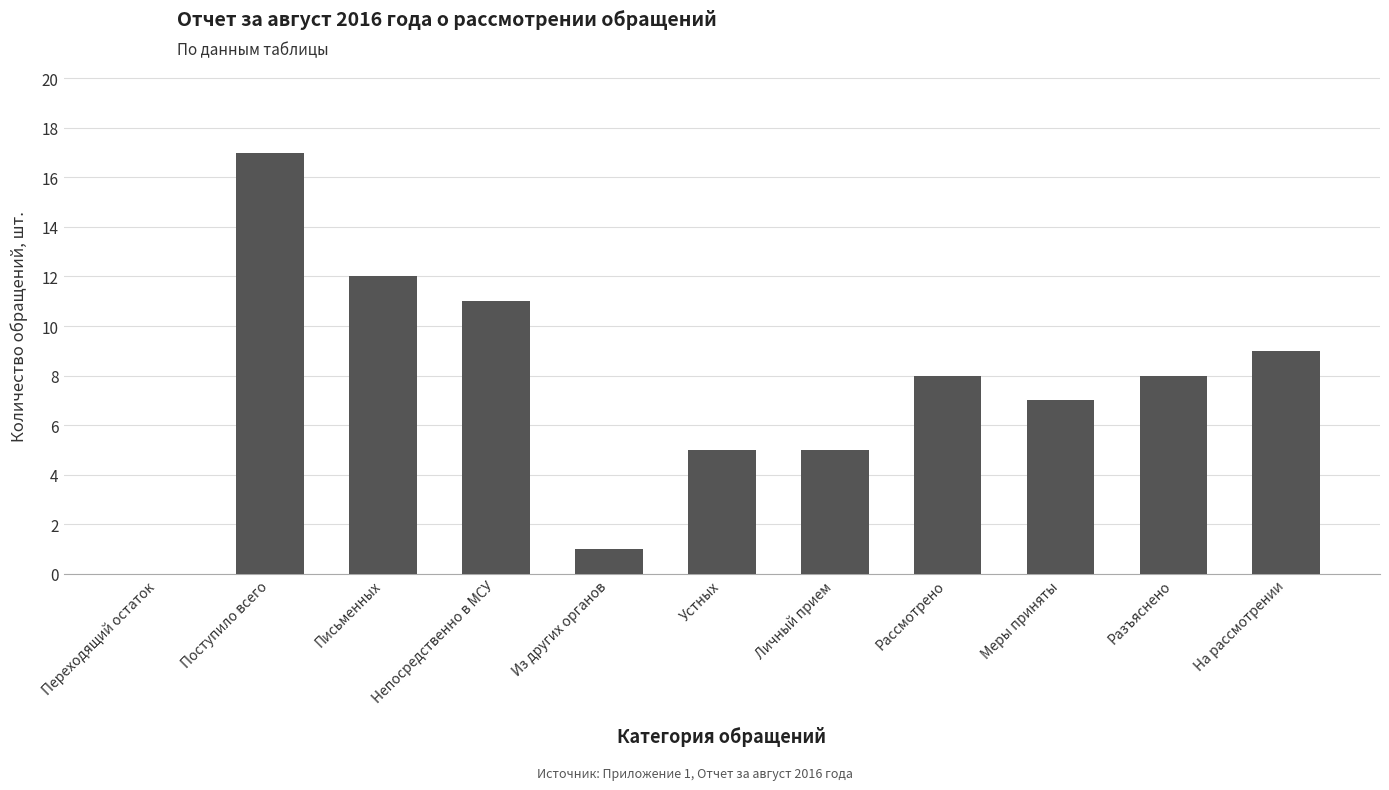

What is the sum of all values?

83